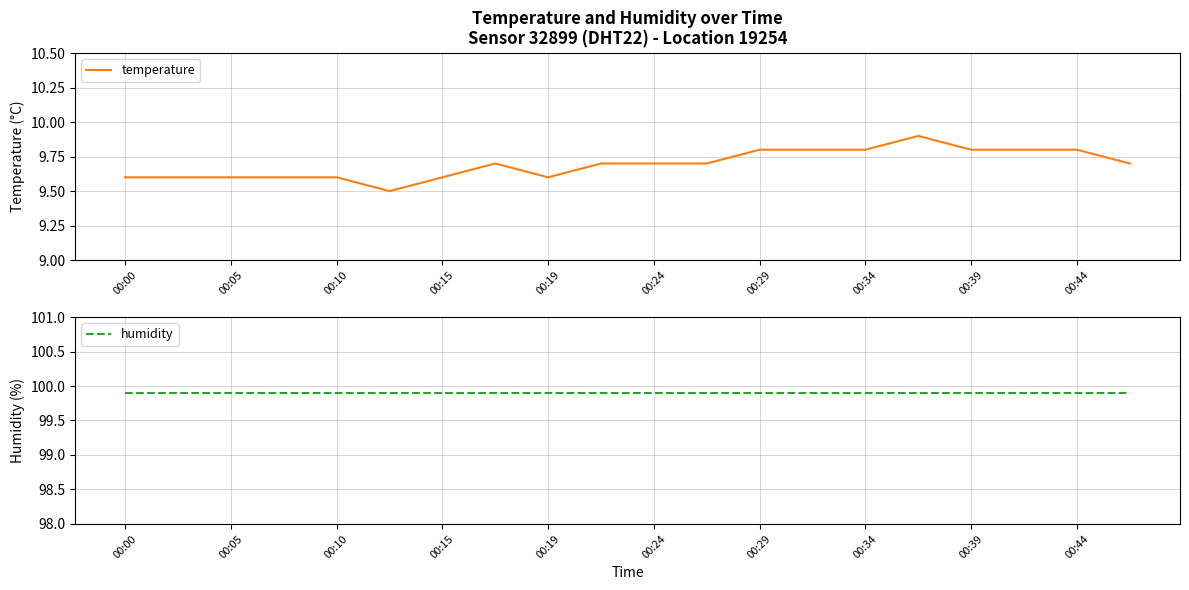

List the series in order of their peak value, highest first.

humidity, temperature